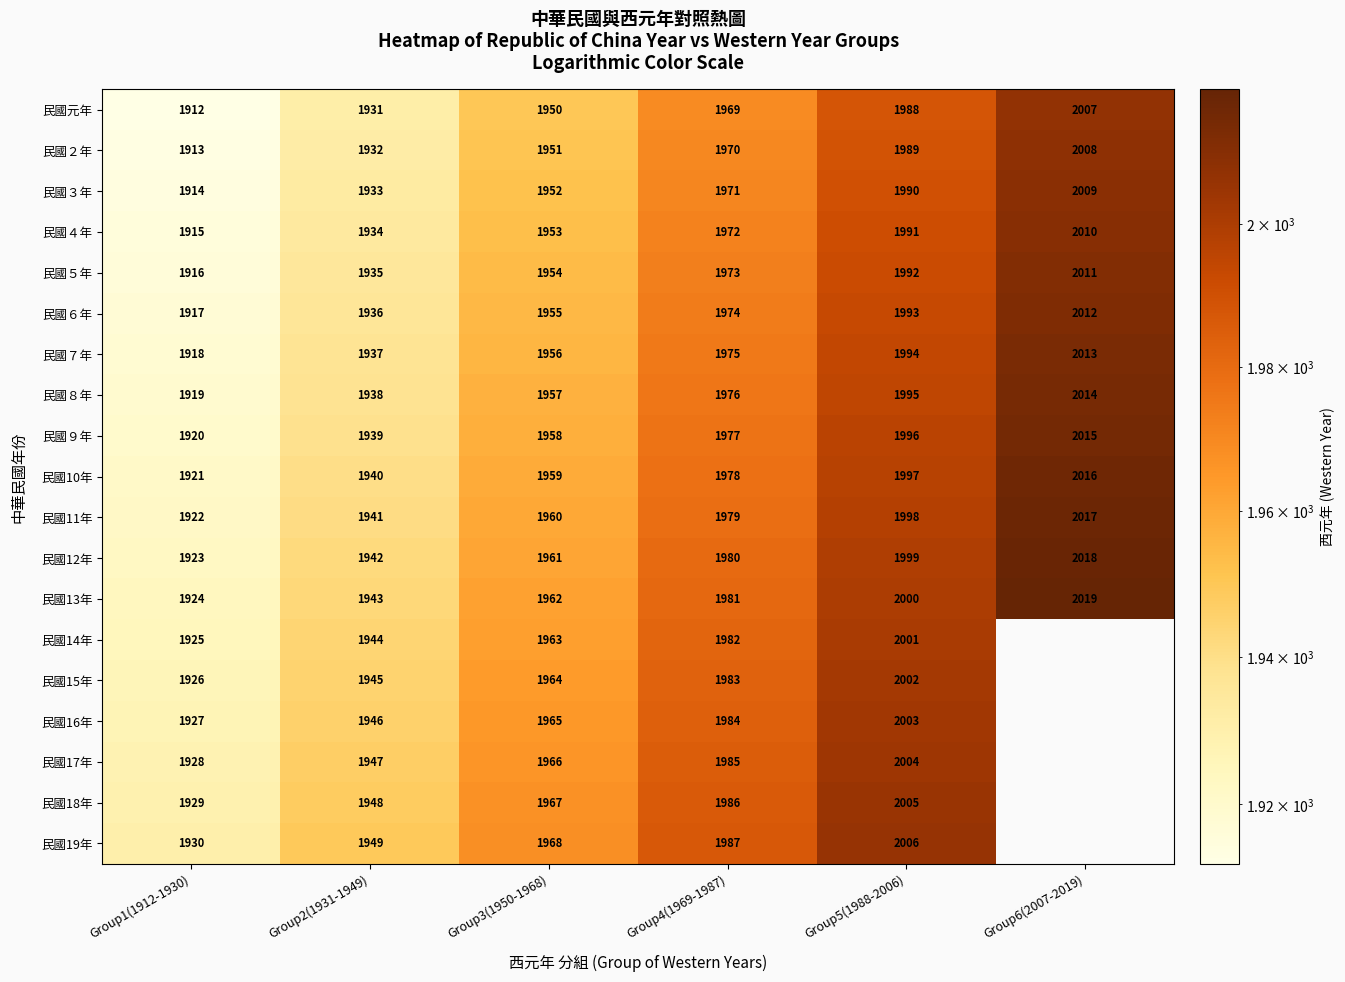

Between Group6(2007-2019) and Group1(1912-1930), which is larger?

Group6(2007-2019)